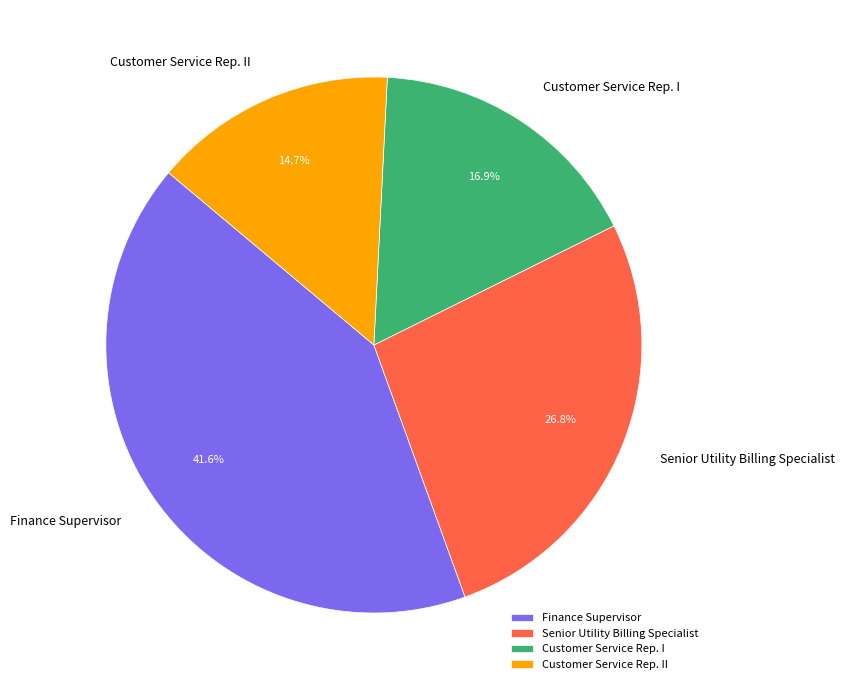

Is it true that Customer Service Rep. I is 31% of the pie?

False